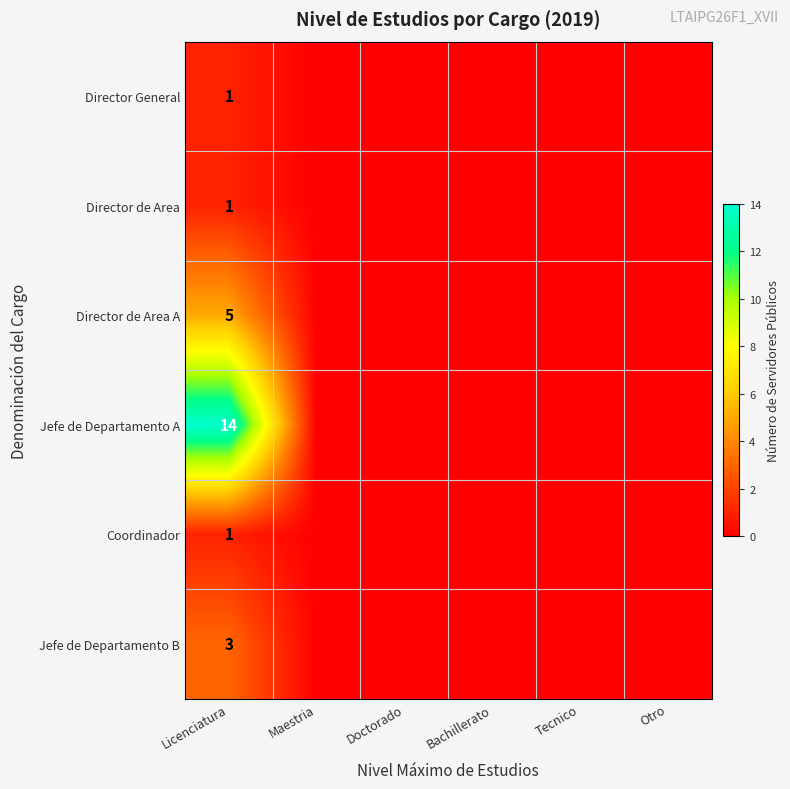

The Jefe de Departamento B series shows 3 at Licenciatura. True or false?

True